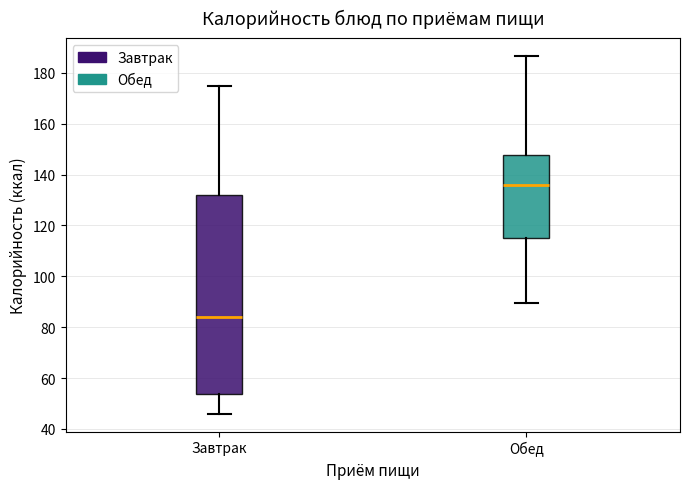

Where is the lower edge of the box for Обед on the y-axis? The values are not printed on the chart, so give them approximately, as read against the axis.

116